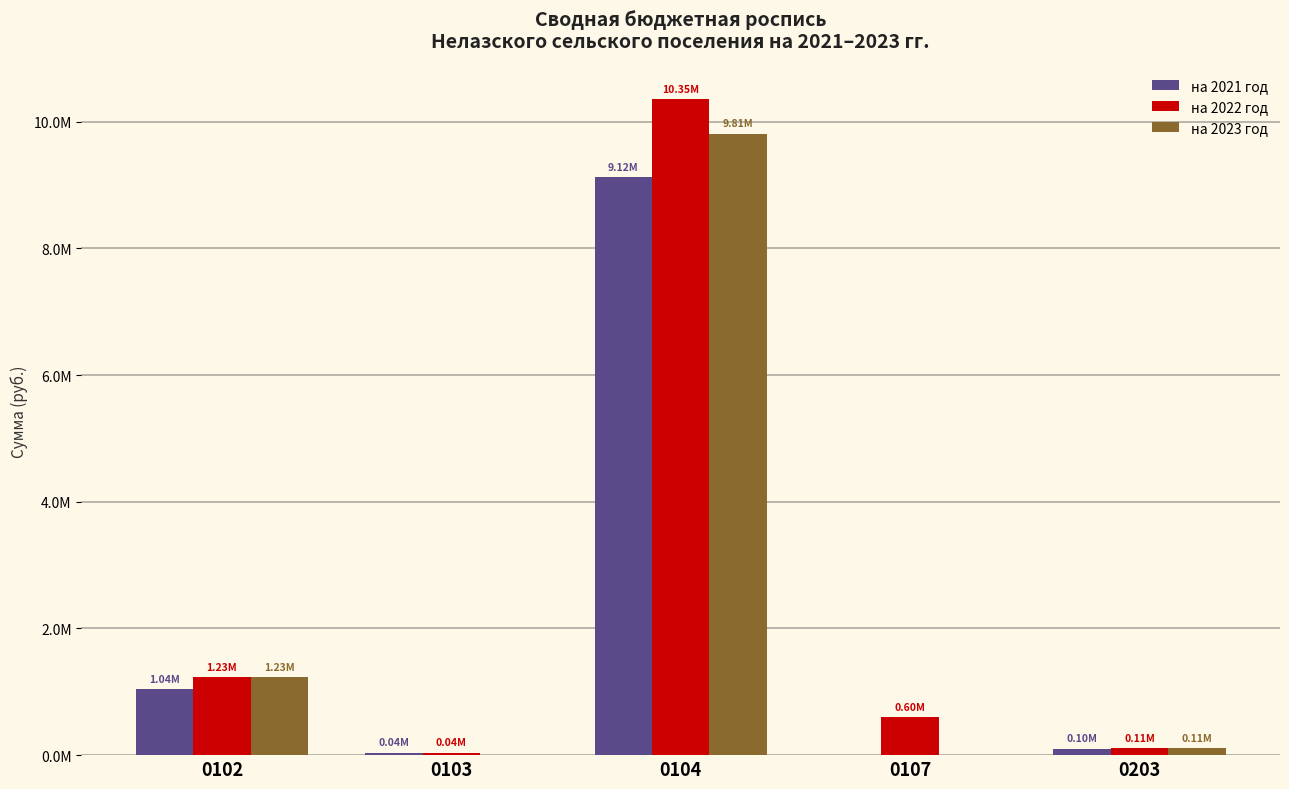

Which category has the highest value across all series?

0104